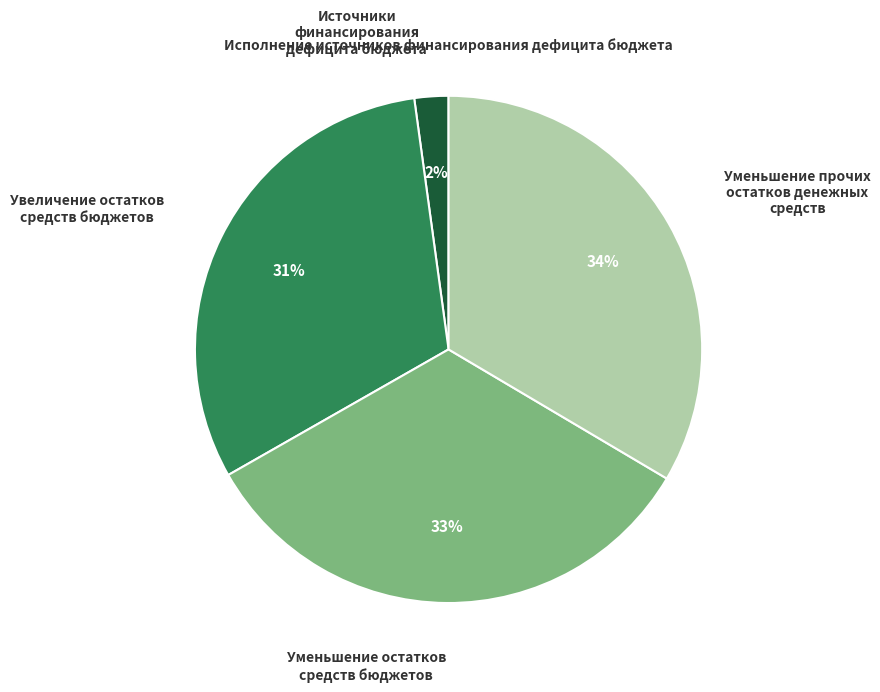

To the nearest percent, what portion does Увеличение остатков средств бюджетов represent?

31%